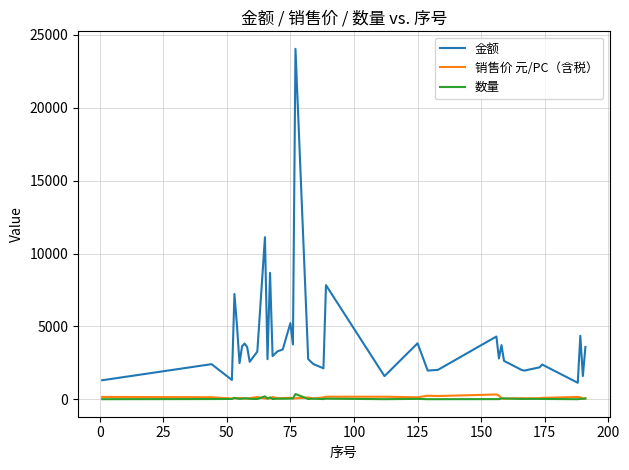

Which series has the largest range (max minus min)?

金额